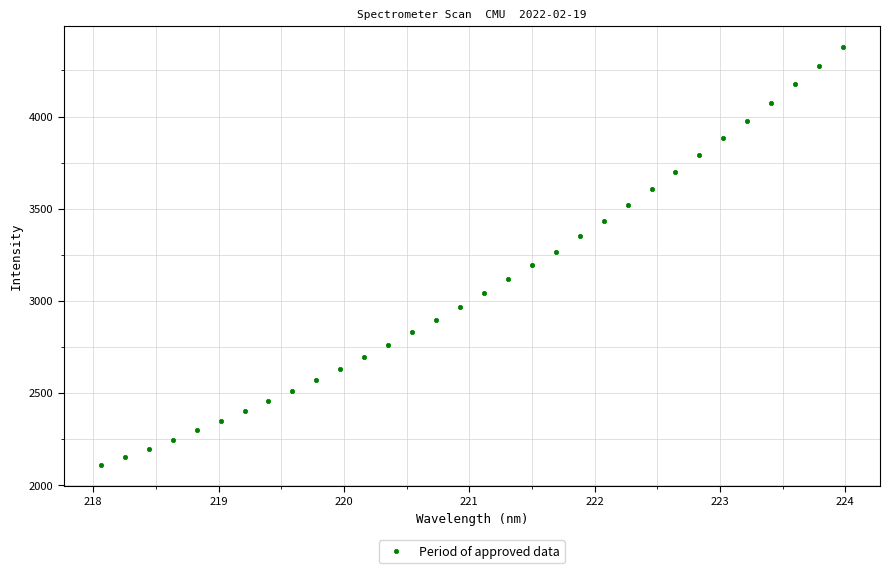

What Y value in the scatter plot is closest to 3242?

3267.0